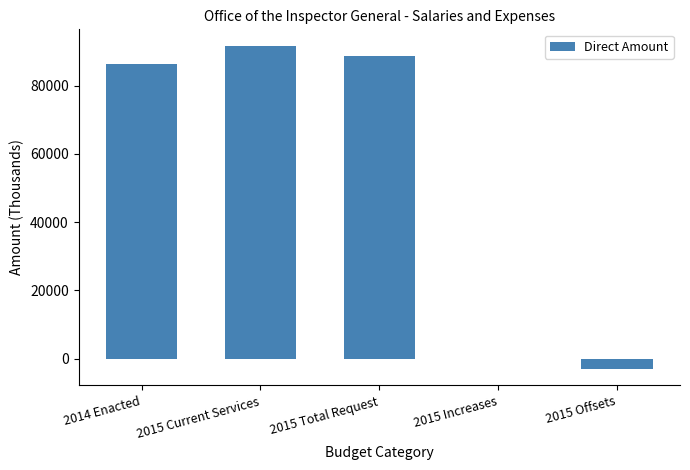

What is the change in value from 2015 Current Services to 2015 Offsets?

-94883